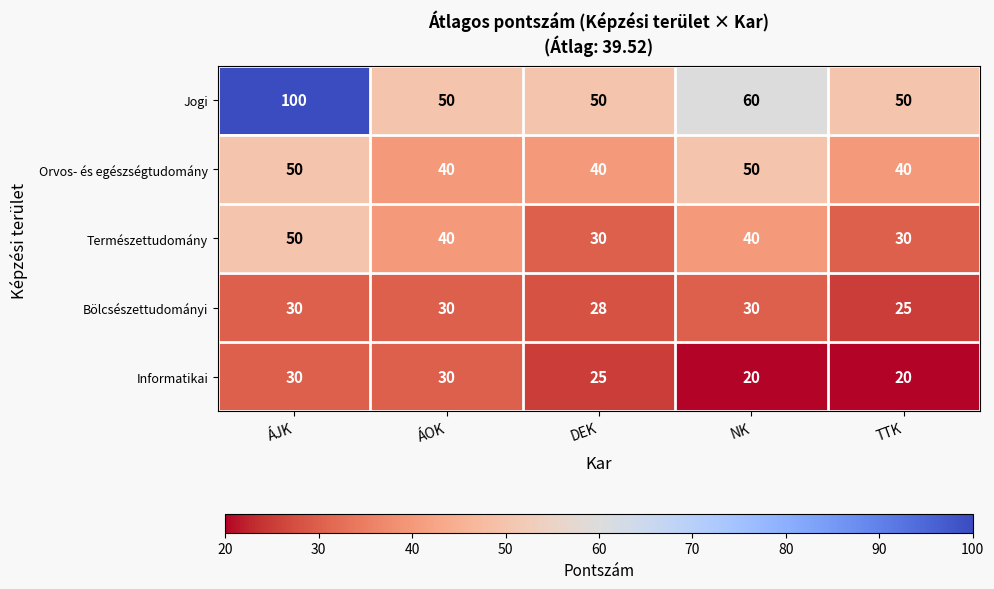

What is the spread (max minus min) of values at TTK?

30